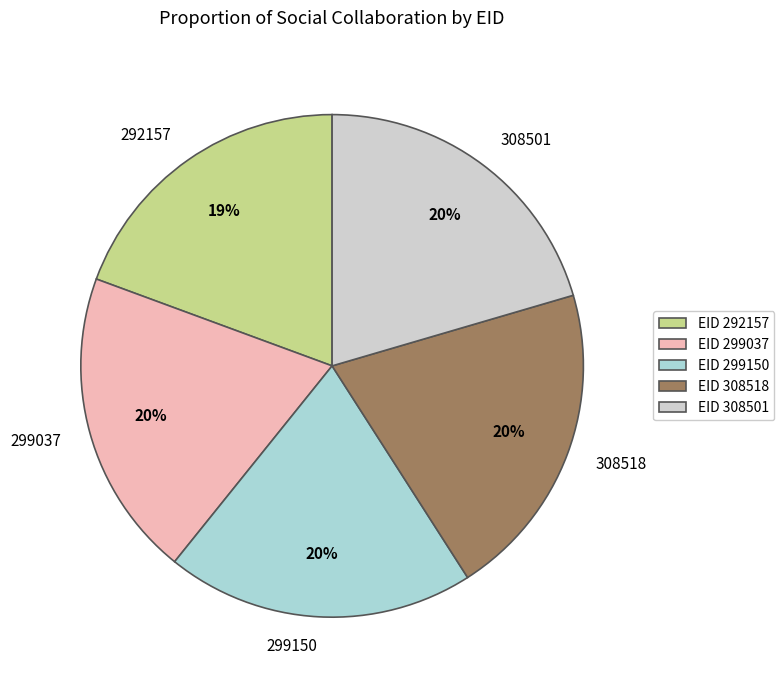

To the nearest percent, what percentage of the pie is 299150?

20%